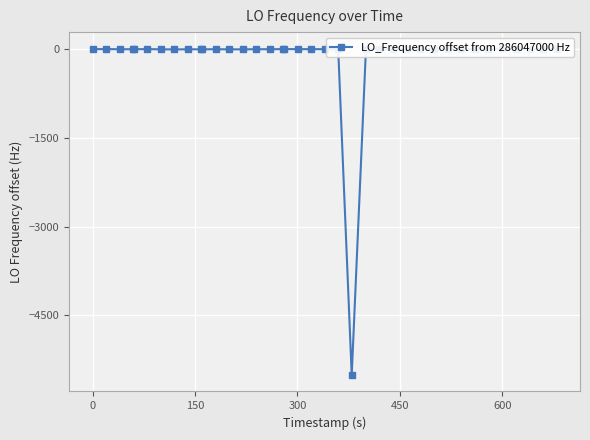

How many negative values are there?

22